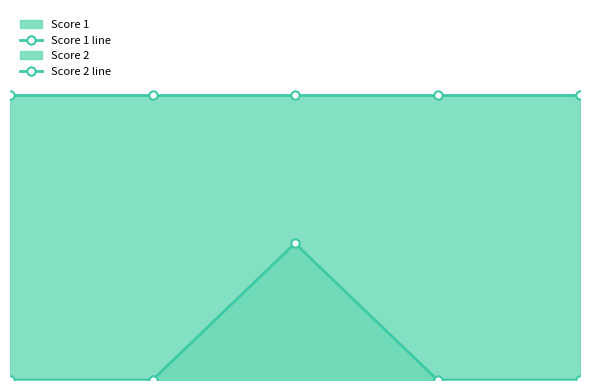

Does the chart have visible grid lines?

No